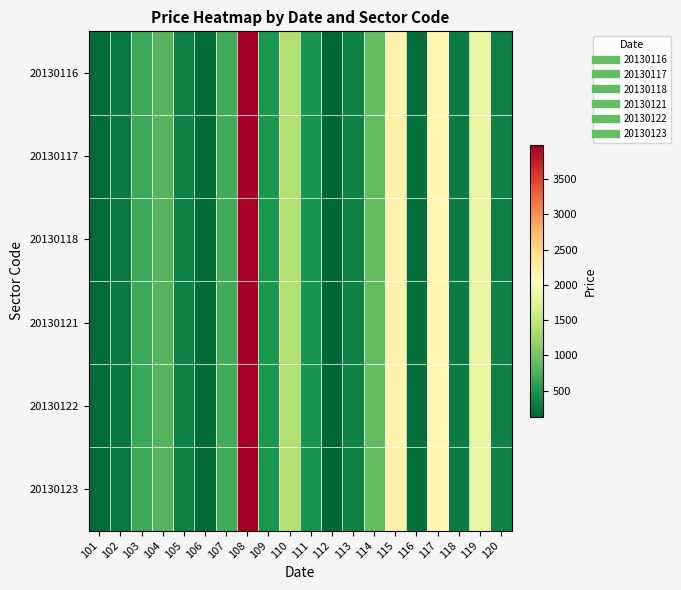

Reading right to left, extract all data points from this chart.

20130116: 120=332	119=1833	118=294	117=2149	116=196	115=2200	114=882	113=338	112=123	111=493	110=1387	109=524	108=3966	107=719	106=163	105=322	104=807	103=684	102=276	101=161
20130117: 120=334	119=1836	118=296	117=2155	116=198	115=2210	114=885	113=340	112=124	111=496	110=1390	109=527	108=3980	107=722	106=165	105=325	104=810	103=689	102=278	101=162
20130118: 120=331	119=1830	118=293	117=2143	116=195	115=2195	114=879	113=336	112=122	111=491	110=1383	109=522	108=3955	107=716	106=162	105=320	104=804	103=681	102=274	101=160
20130121: 120=333	119=1834	118=295	117=2150	116=197	115=2202	114=883	113=339	112=123	111=494	110=1388	109=525	108=3970	107=720	106=164	105=323	104=808	103=686	102=279	101=163
20130122: 120=330	119=1828	118=292	117=2140	116=194	115=2190	114=877	113=335	112=121	111=489	110=1380	109=520	108=3950	107=714	106=161	105=319	104=802	103=679	102=272	101=158
20130123: 120=336	119=1840	118=298	117=2160	116=200	115=2215	114=888	113=342	112=125	111=498	110=1393	109=529	108=3990	107=724	106=166	105=327	104=813	103=692	102=281	101=165